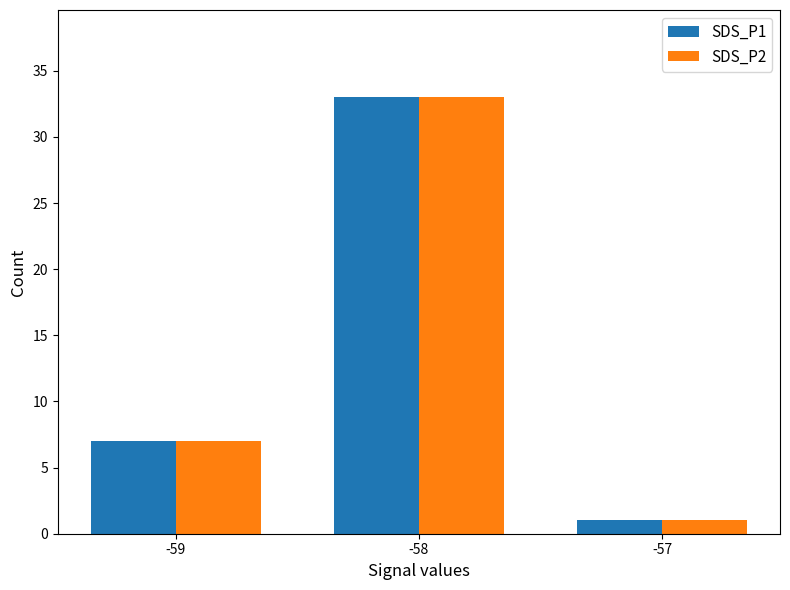

What is the sum of all SDS_P1 values?

41